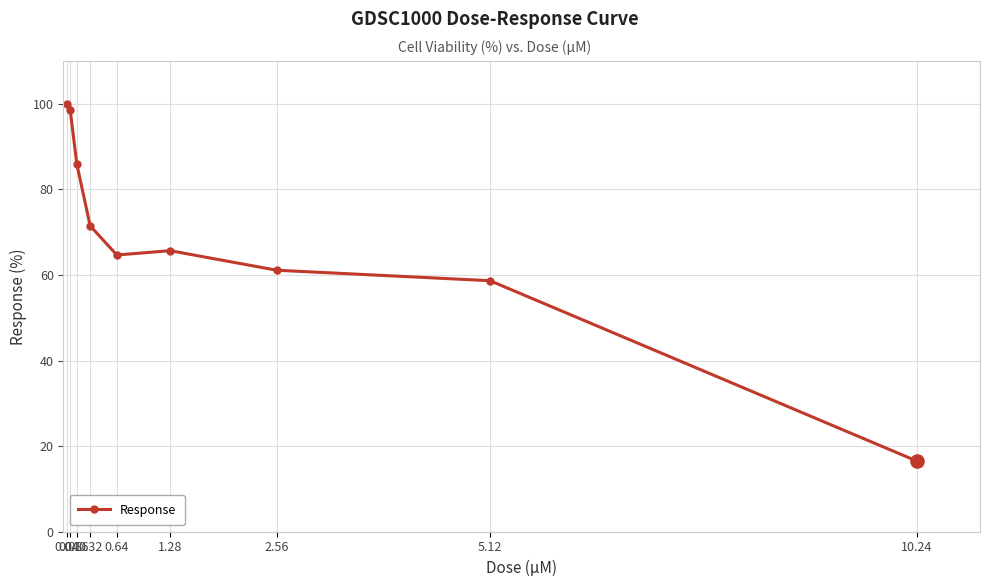

What is the difference between the values at 0.16 and 10.24?

69.4